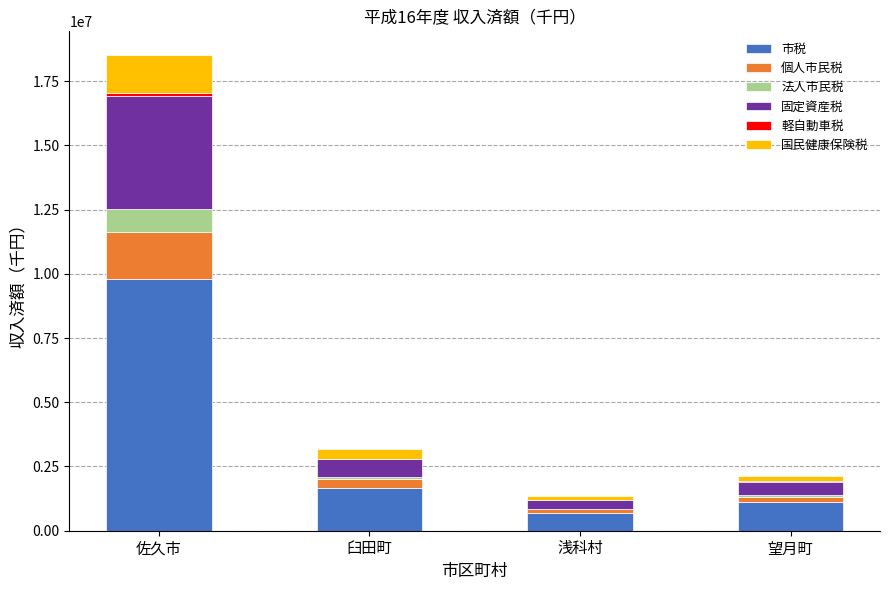

What is the sum of all 市税 values?

13231114